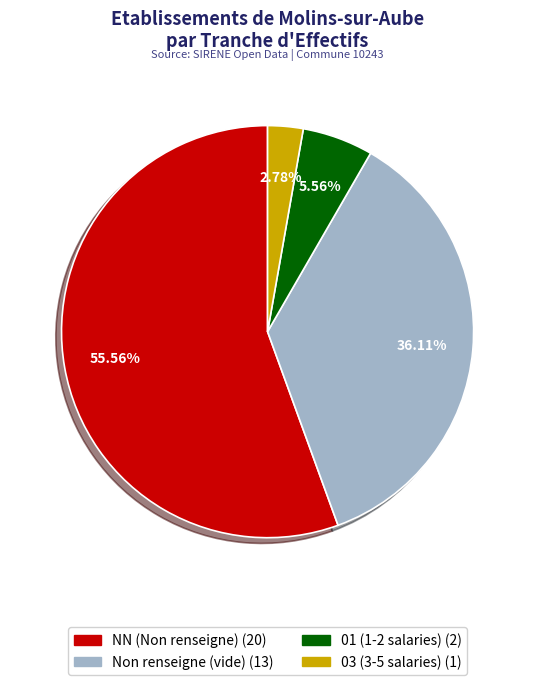

Is there any slice that represents more than half of the pie?

Yes